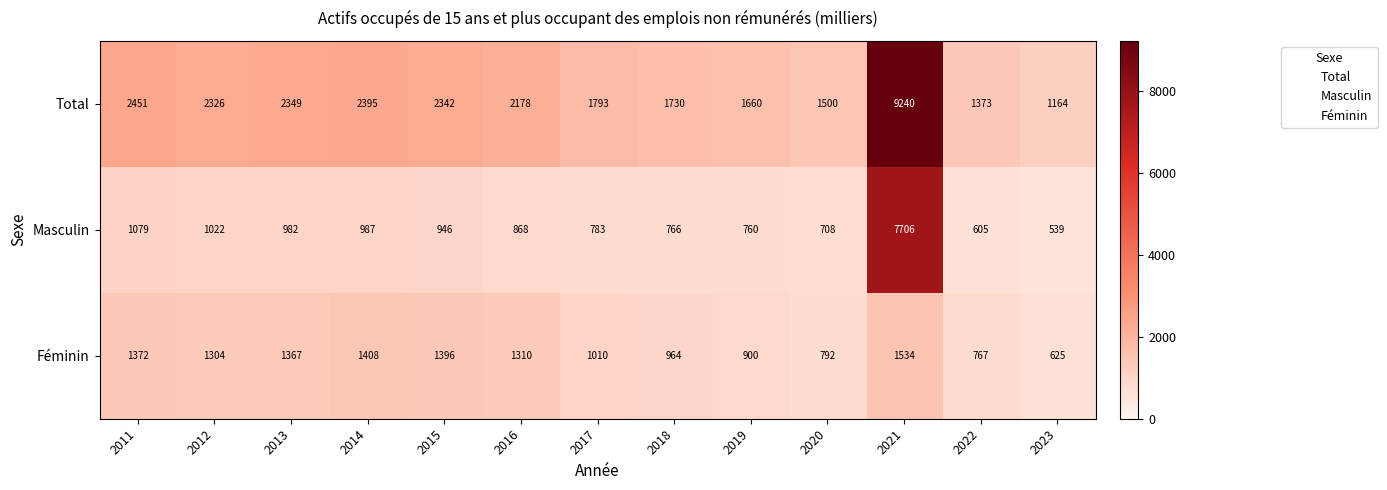

What is the difference between the highest and lowest values at 2021?

7706